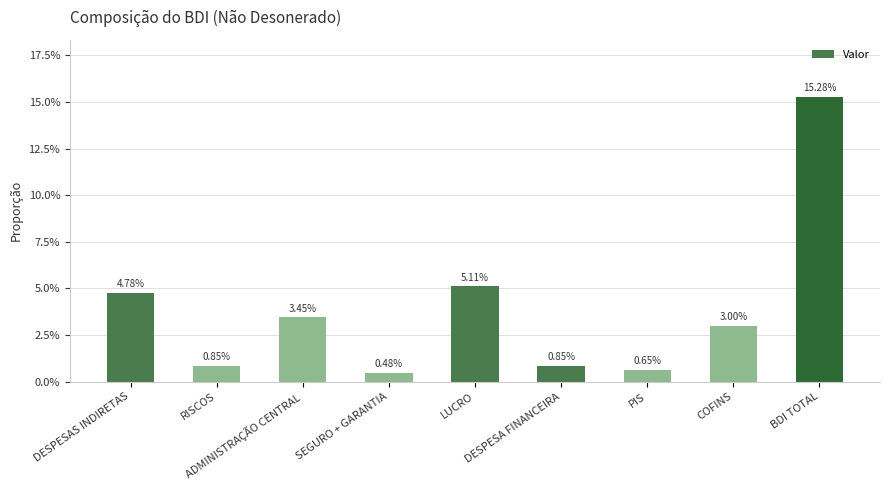

Does the chart contain any negative values?

No